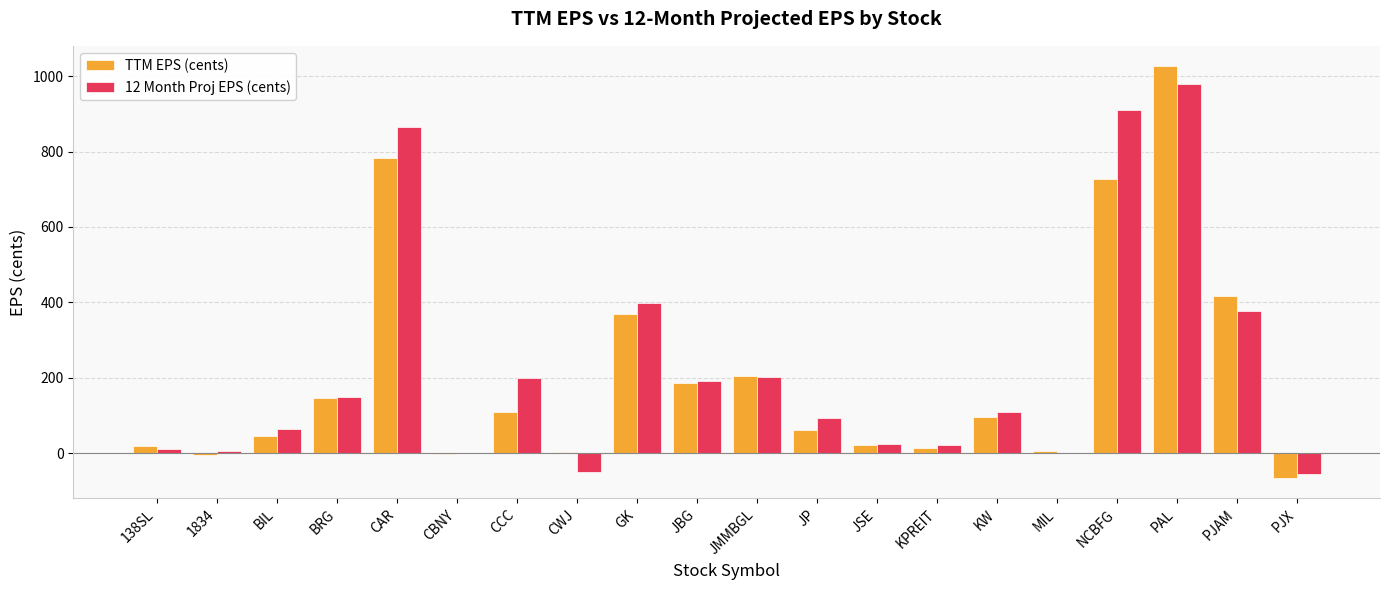

The TTM EPS (cents) series shows 726.2 at NCBFG. True or false?

True